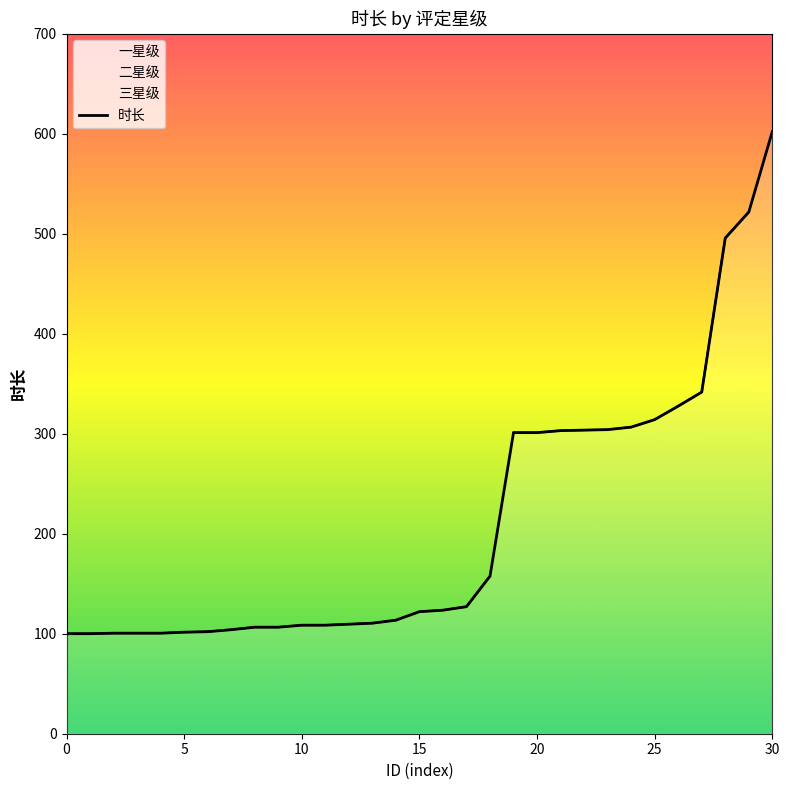

The value at 9 is 155.7. True or false?

False